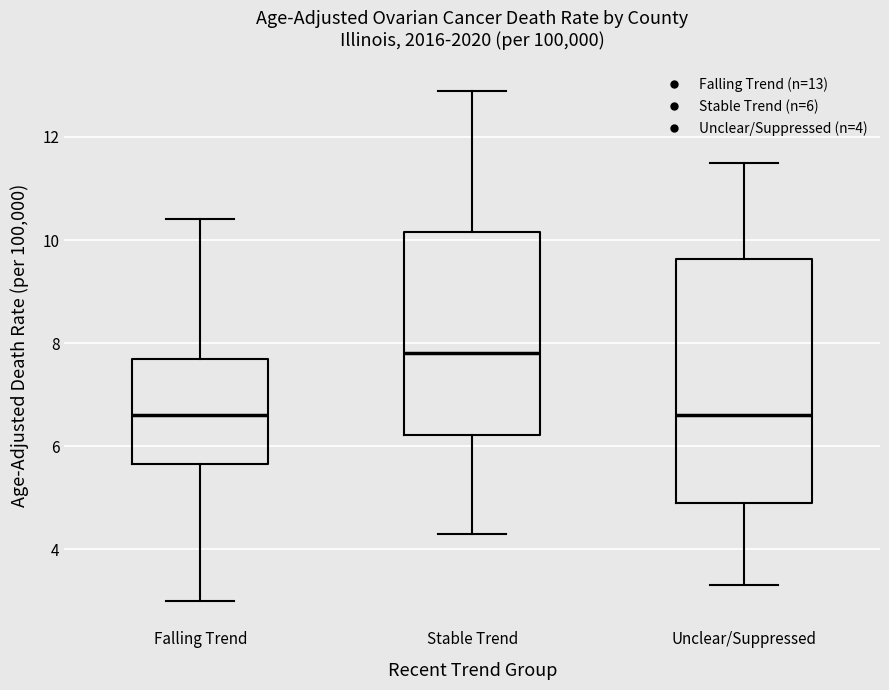

Reading left to right, transcribe this box plot: for each box, give where its median line is, the range the box spans, and where its two whiskers end, as read against the y-axis. The values are not printed on the chart, so give them approximately, as read against the axis.

Falling Trend: median 6.6, box 5.6 to 7.8, whiskers 3.0 to 10.4
Stable Trend: median 7.8, box 6.2 to 10.2, whiskers 4.4 to 13.0
Unclear/Suppressed: median 6.6, box 5.0 to 9.6, whiskers 3.4 to 11.6